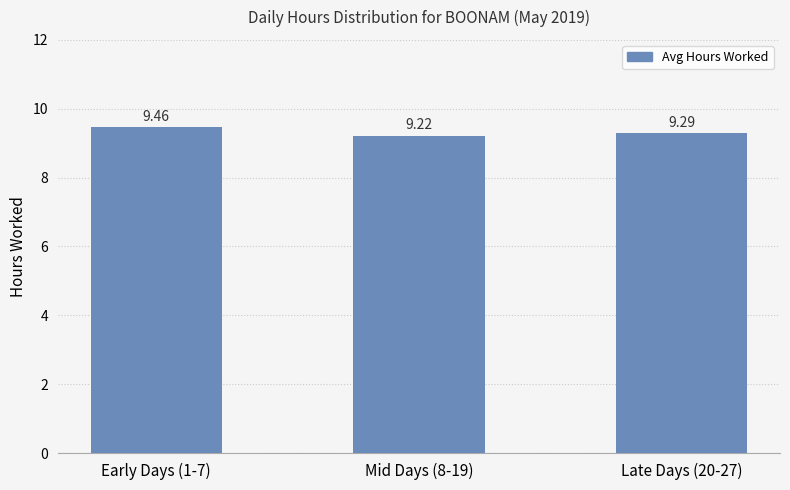

What is the ratio of the value at Late Days (20-27) to the value at Early Days (1-7)?

1.0